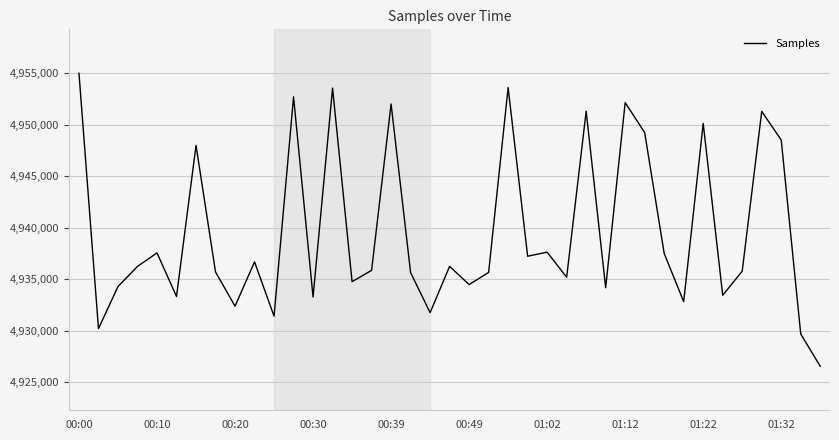

What is the minimum value shown in the chart?

4926534